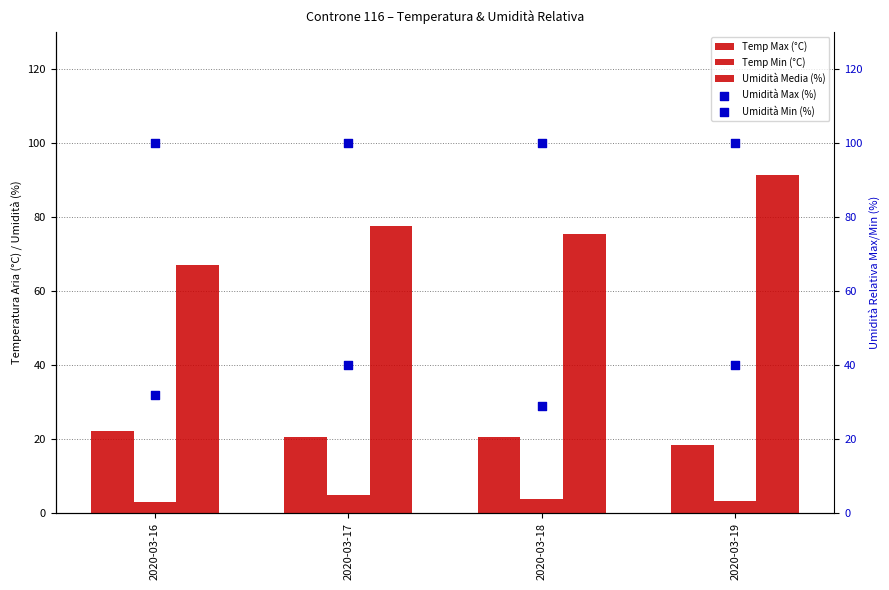

Which series has the widest spread of Y values?

Umidità Media (%)